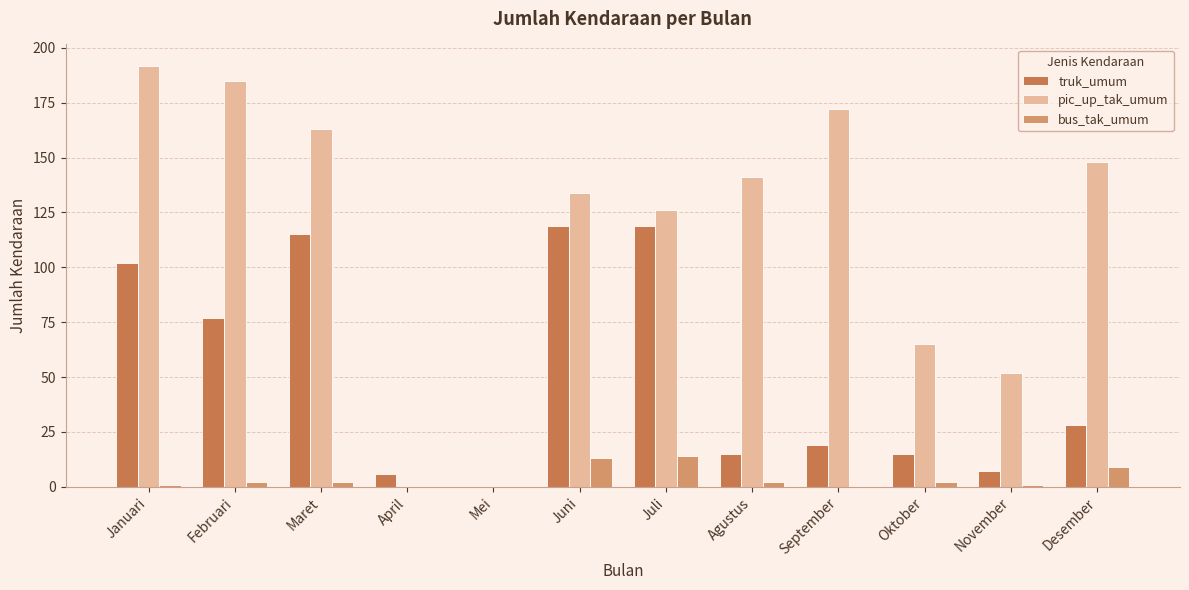

The pic_up_tak_umum series shows 134 at Juni. True or false?

True